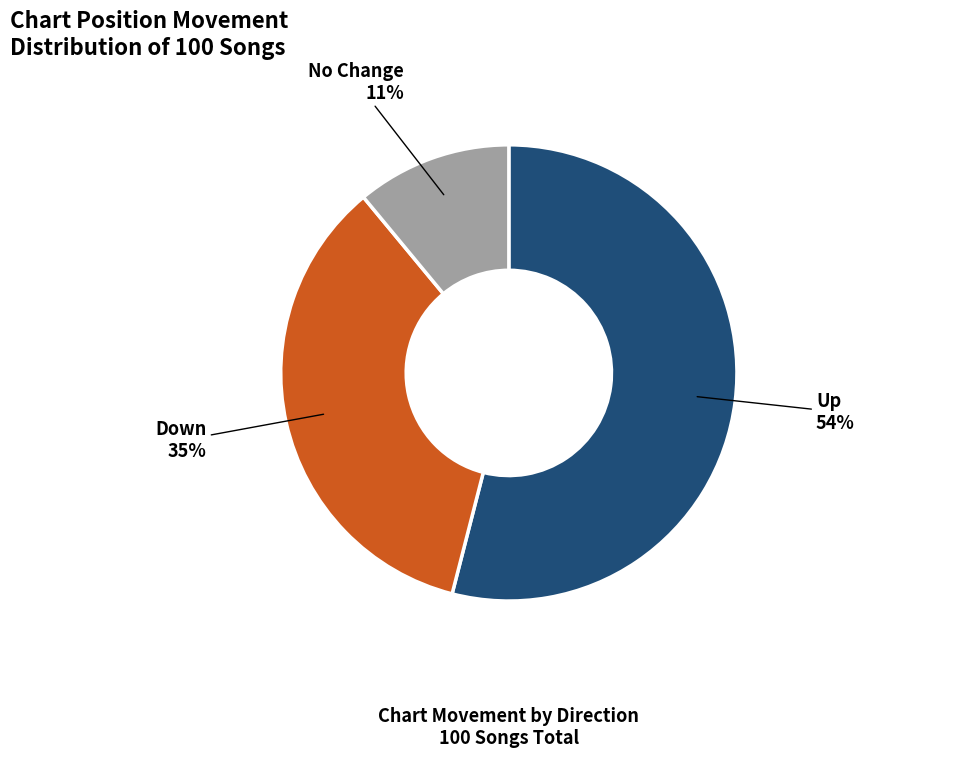

To the nearest percent, what is the average slice percentage?

33%